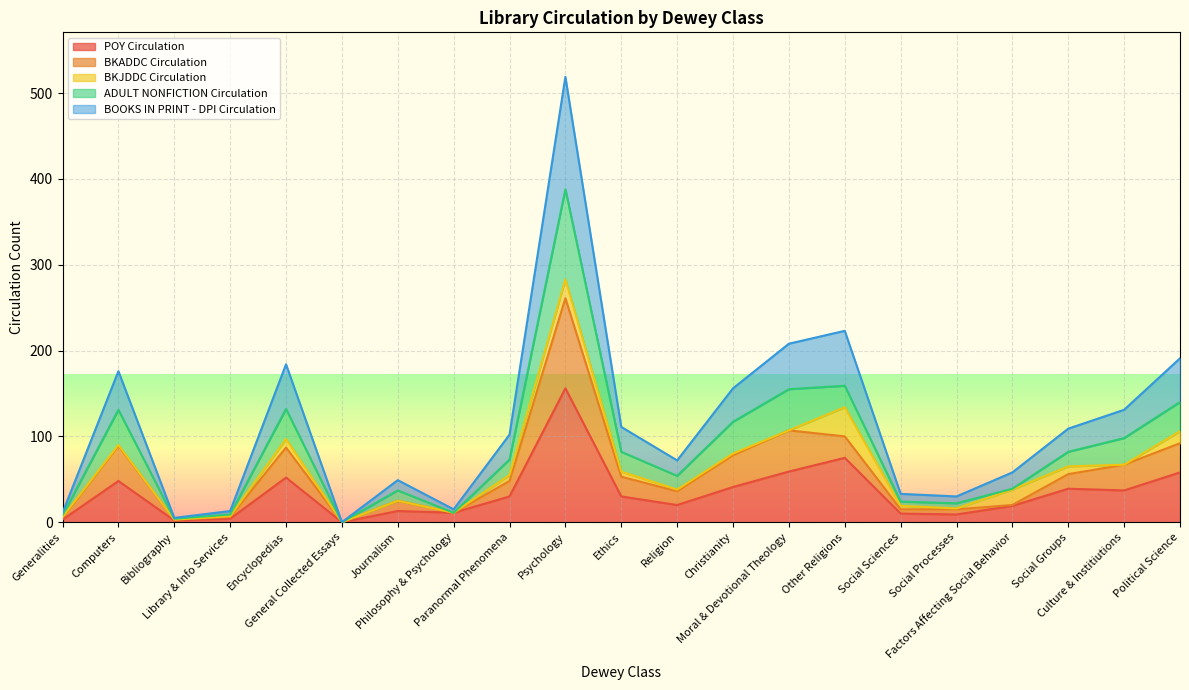

What are all the series names shown in the legend?

POY Circulation, BKADDC Circulation, BKJDDC Circulation, ADULT NONFICTION Circulation, BOOKS IN PRINT - DPI Circulation